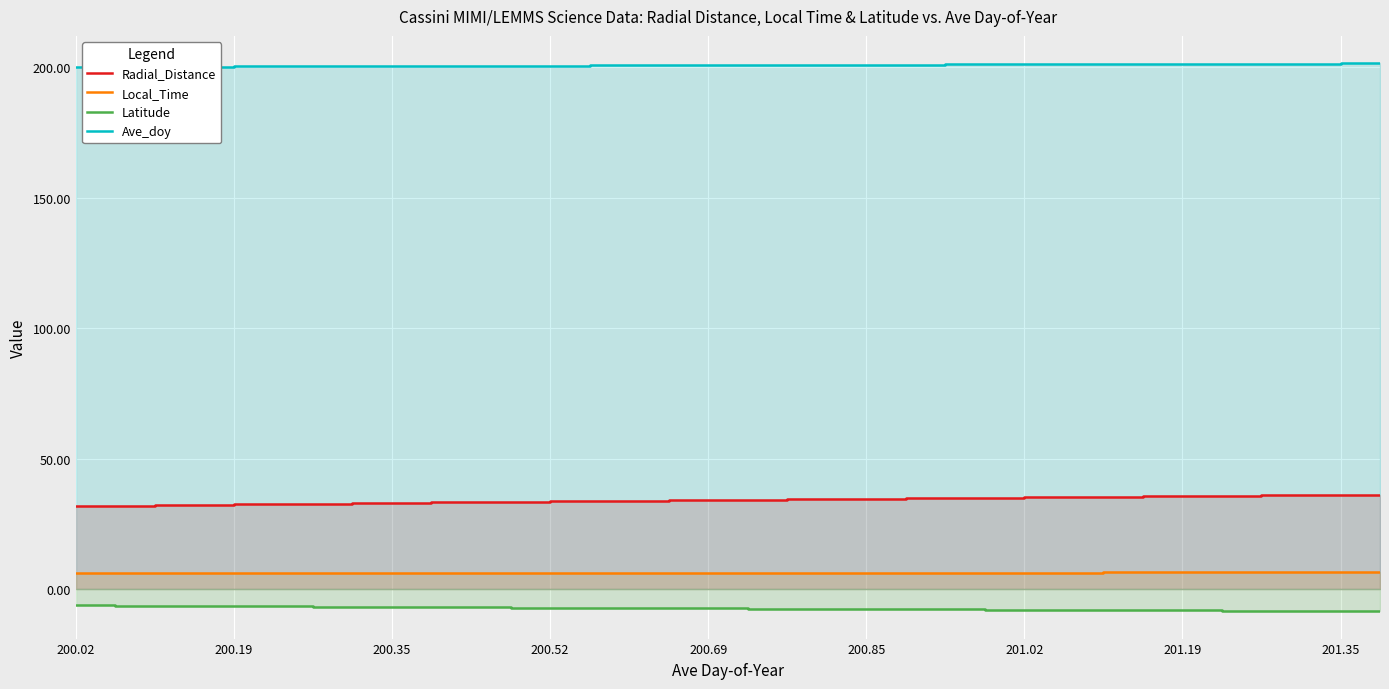

List the series in order of their peak value, lowest first.

Latitude, Local_Time, Radial_Distance, Ave_doy